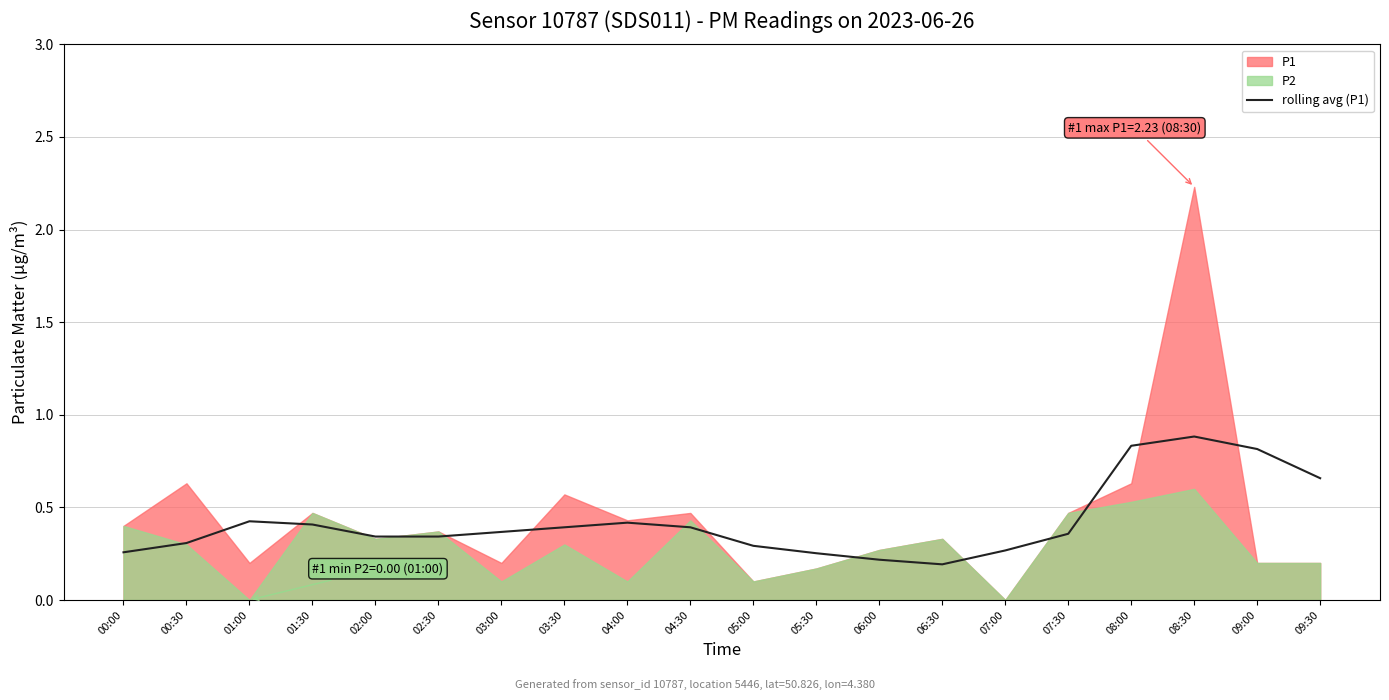

What is the sum of the values at 02:00 and 06:30?

0.5